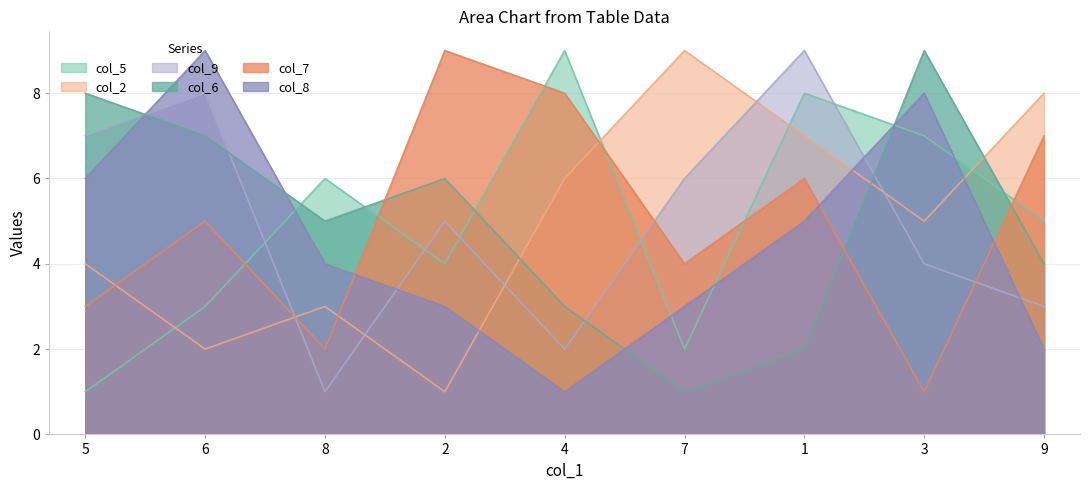

Where does the col_7 series first go above 5?

2